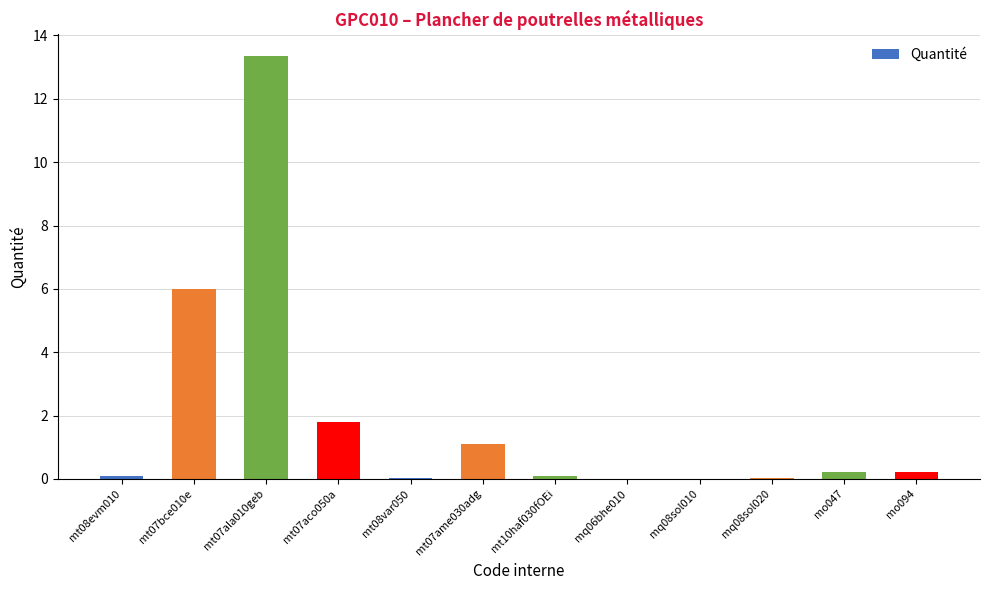

What is the sum of all values?

22.9